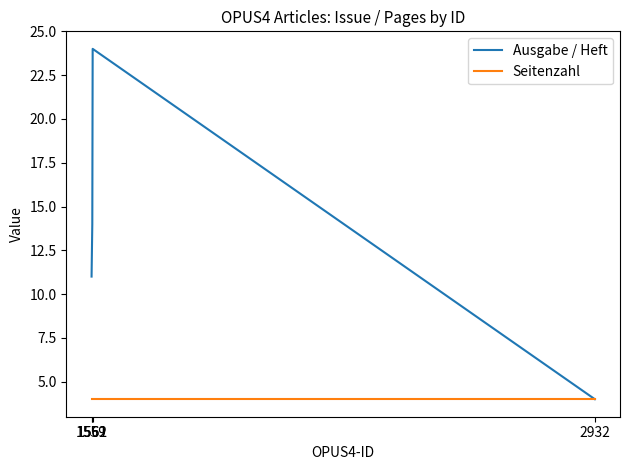

The Ausgabe / Heft series shows 4 at 2932. True or false?

True